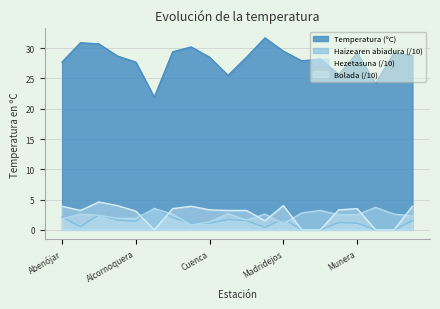

At which label does Temperatura (ºC) first exceed 28?

Albacete